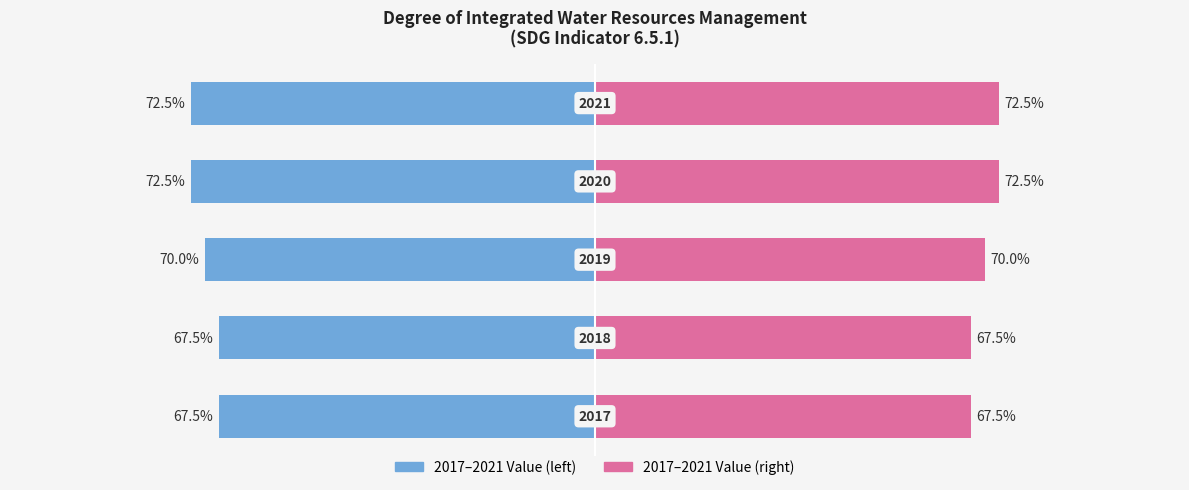

True or false: Value (Left) has a value of -49.6 at −50.

False